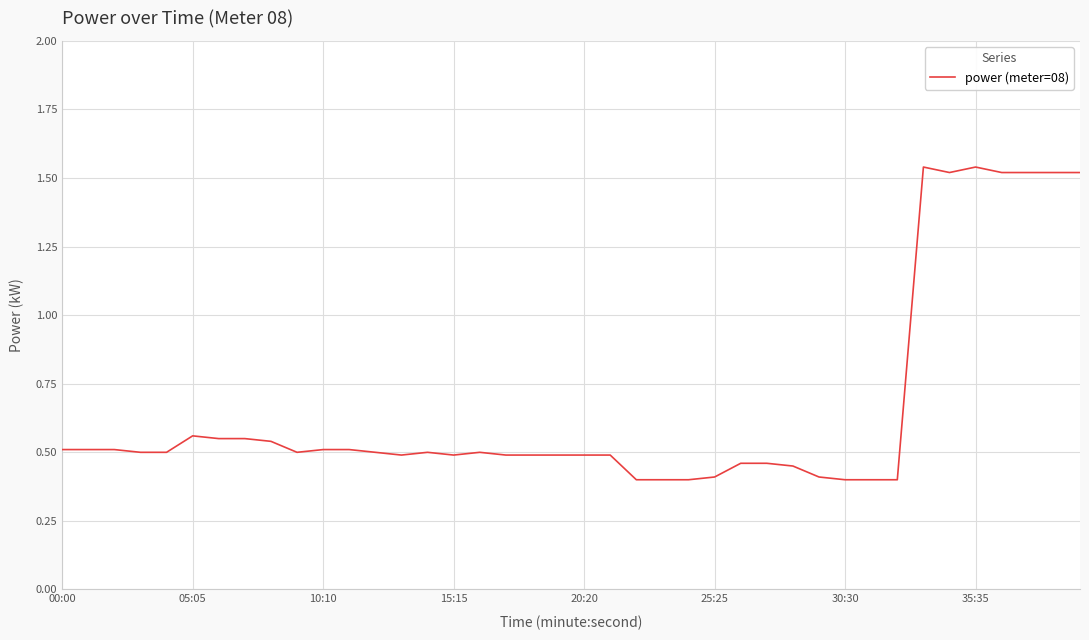

How many lines are shown in the chart?

1